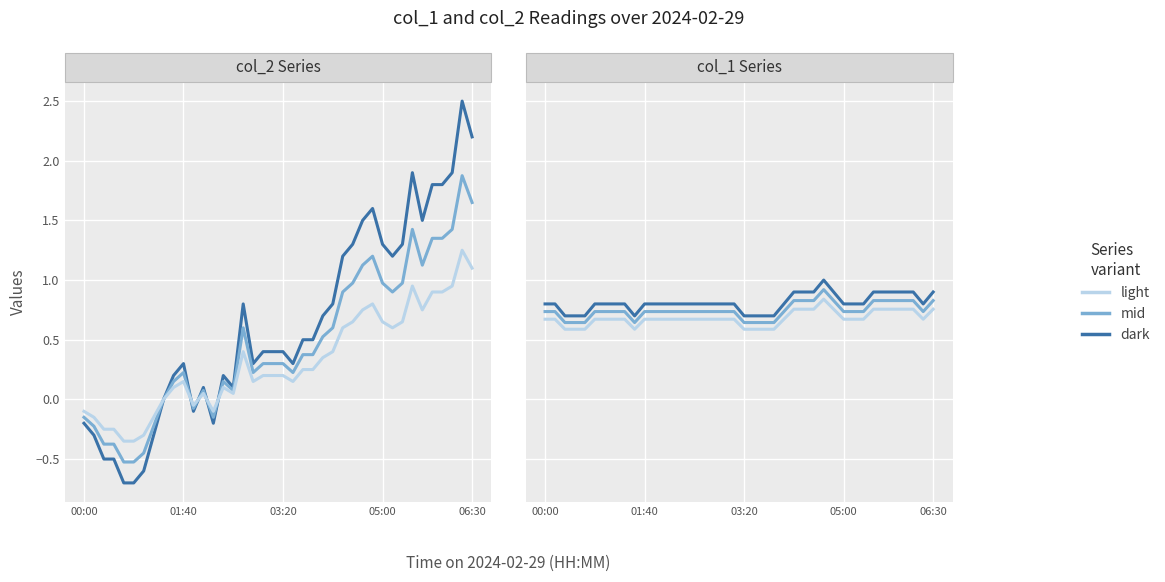

What is the difference between the col_1 (mid) values at 16 and 28?

0.2